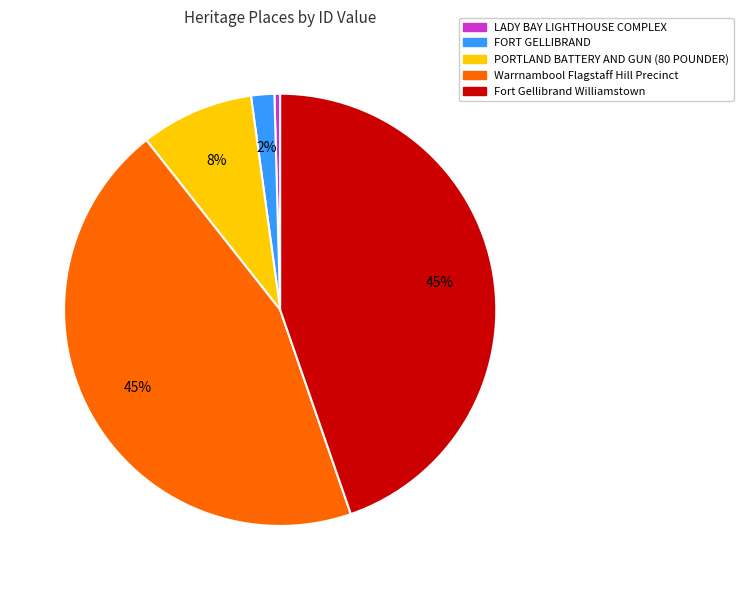

How many slices are in this pie chart?

5